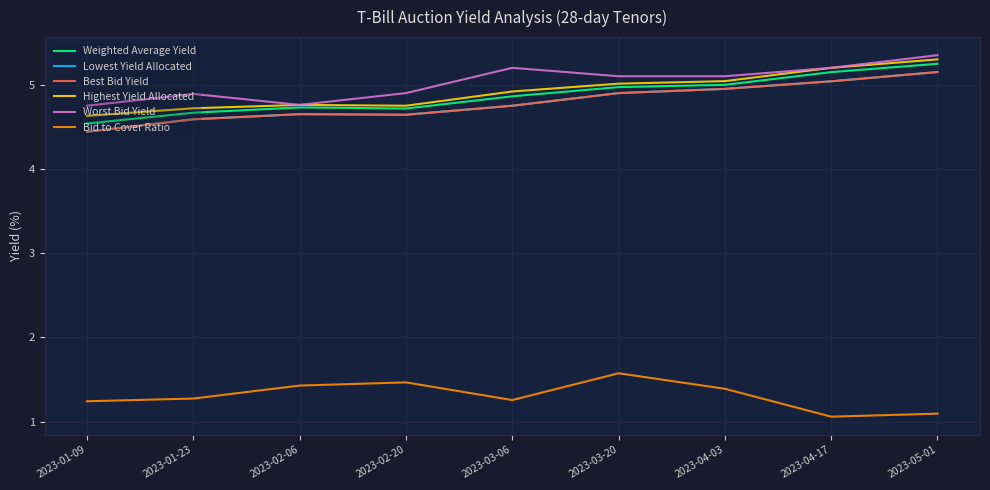

Between 2023-01-09 and 2023-01-23, which is larger?

2023-01-23